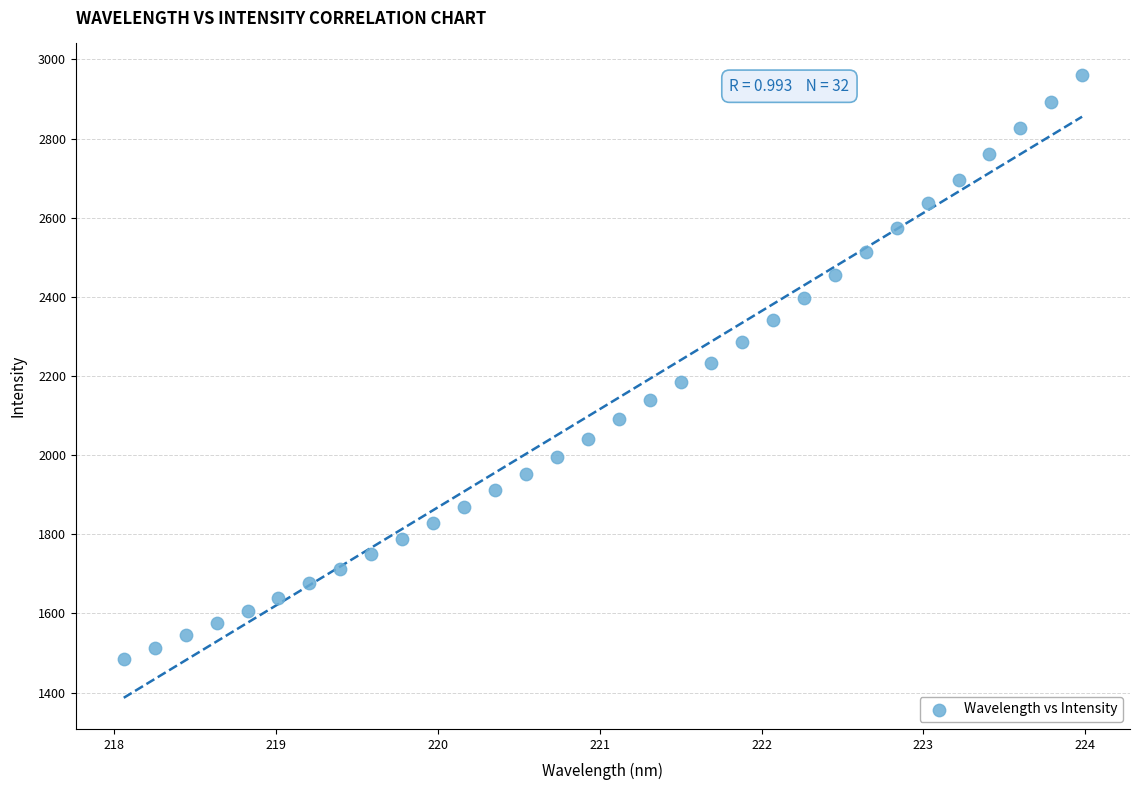

What is the range of X values (max minus min)?

5.9